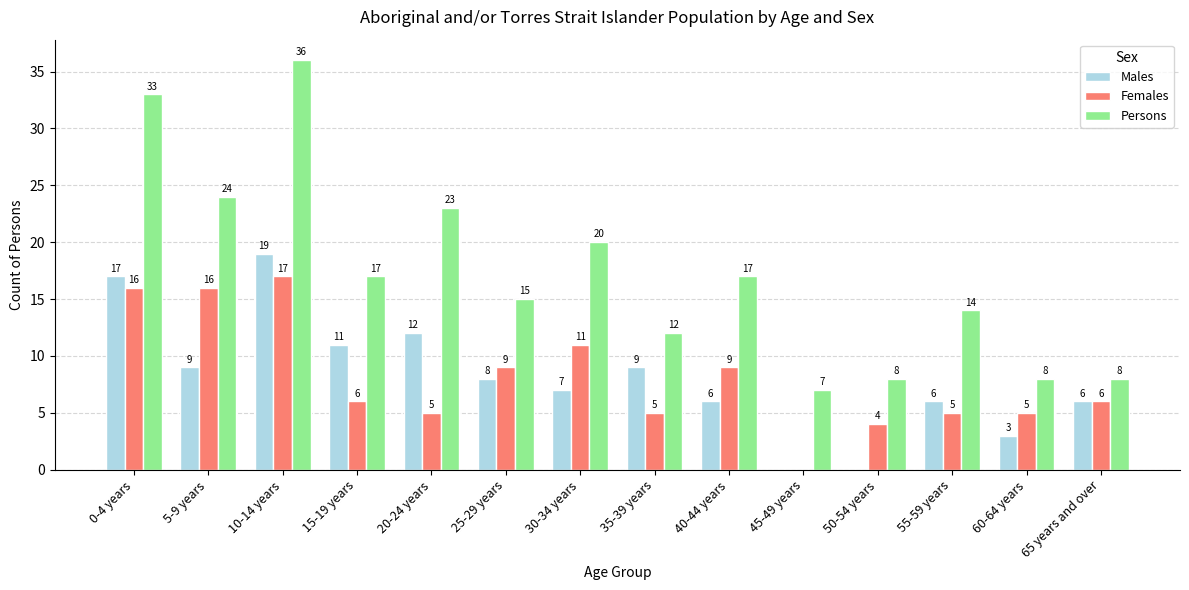

Between 5-9 years and 15-19 years, which series saw the biggest shift?

Females